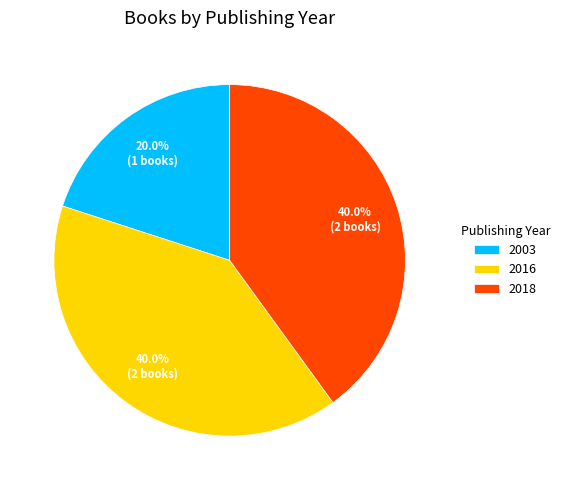

Between 2018 and 2003, which is larger?

2018